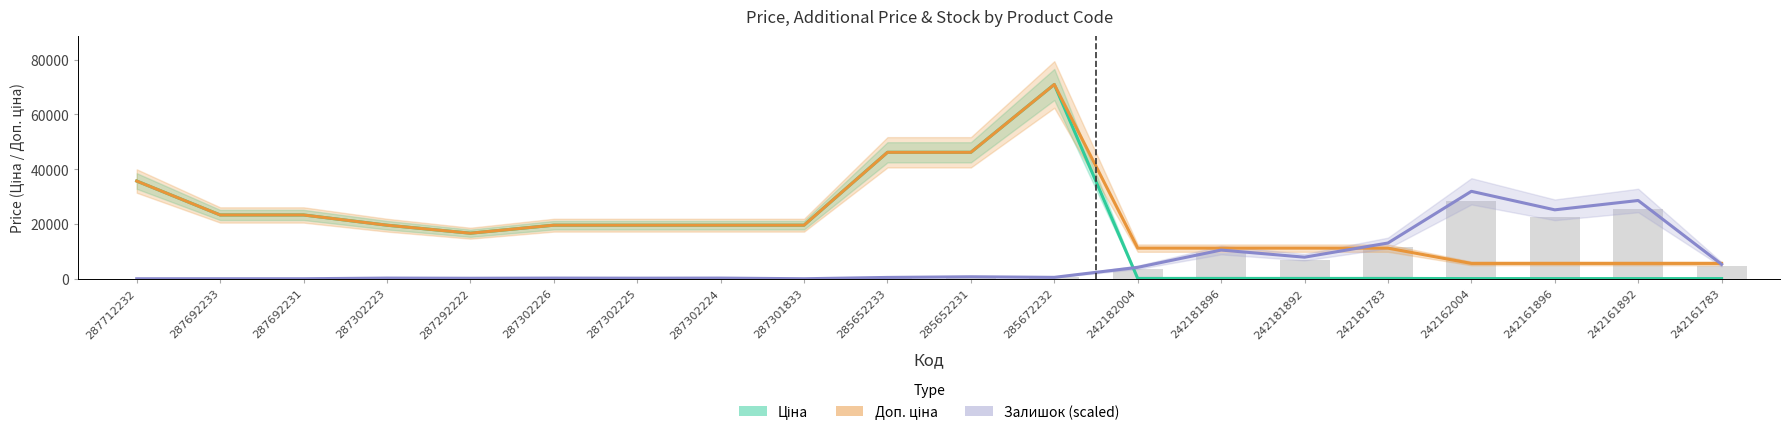

What is the difference between the second highest and second lowest values in the Залишок series?

28558.4